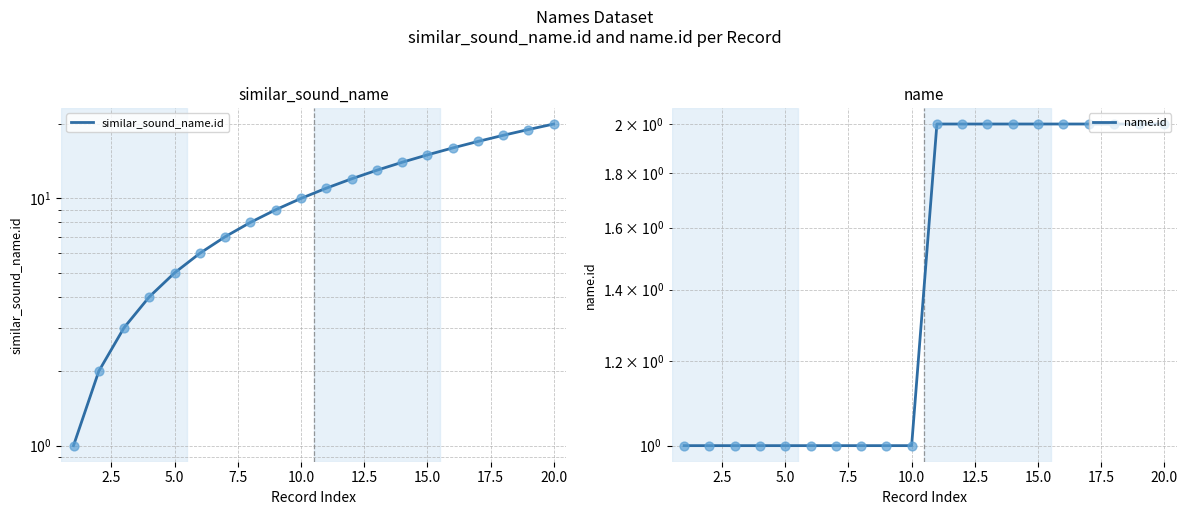

What are all the series names shown in the legend?

similar_sound_name.id, name.id